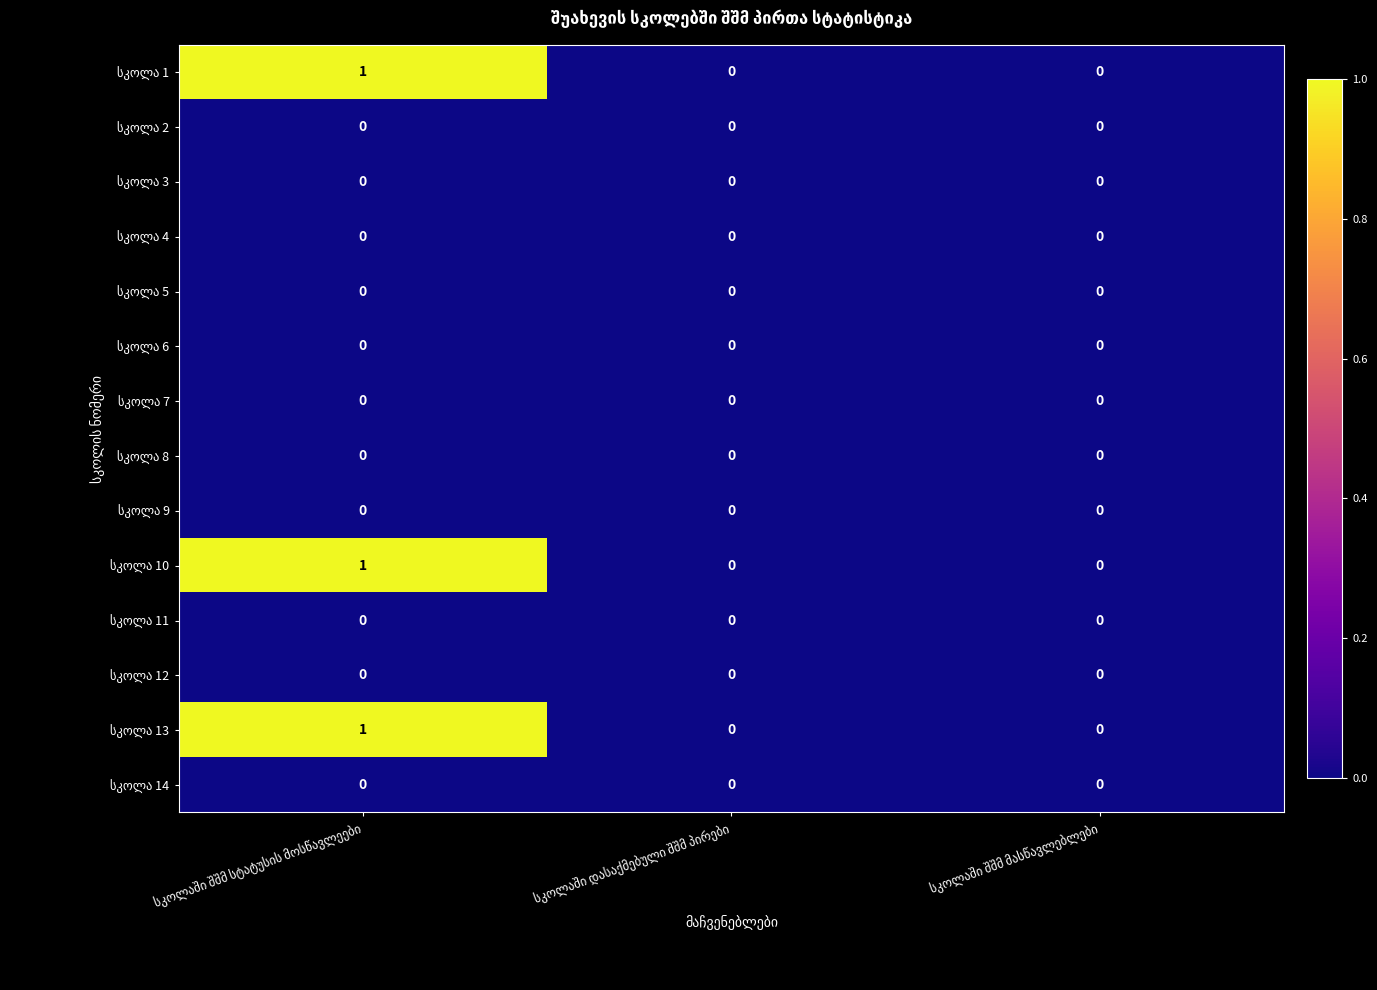

Which category has the highest value across all series?

სკოლაში შშმ სტატუსის მოსწავლეები